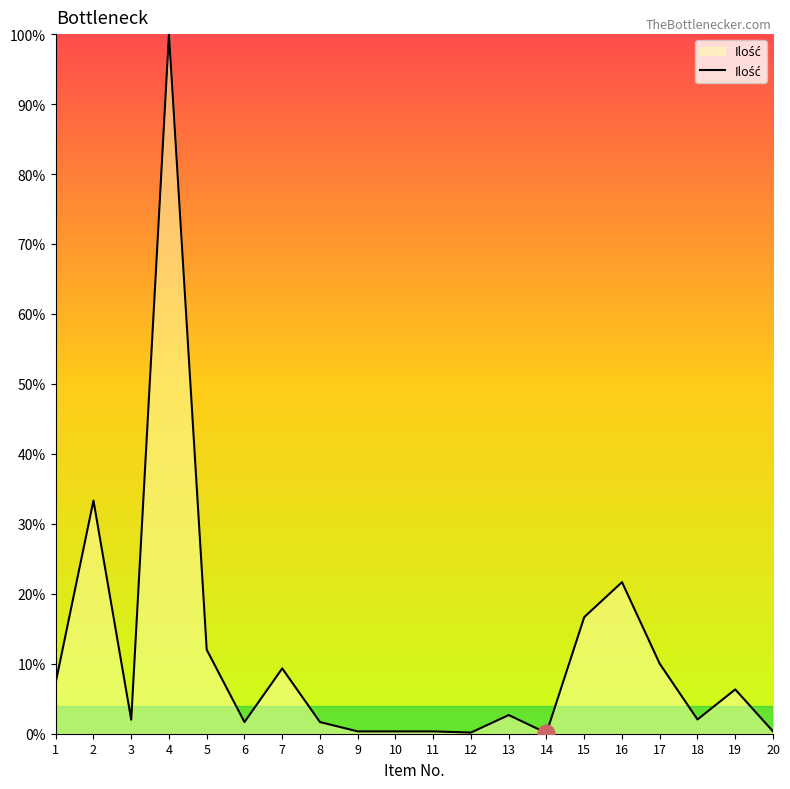

Where is the first local minimum?

3